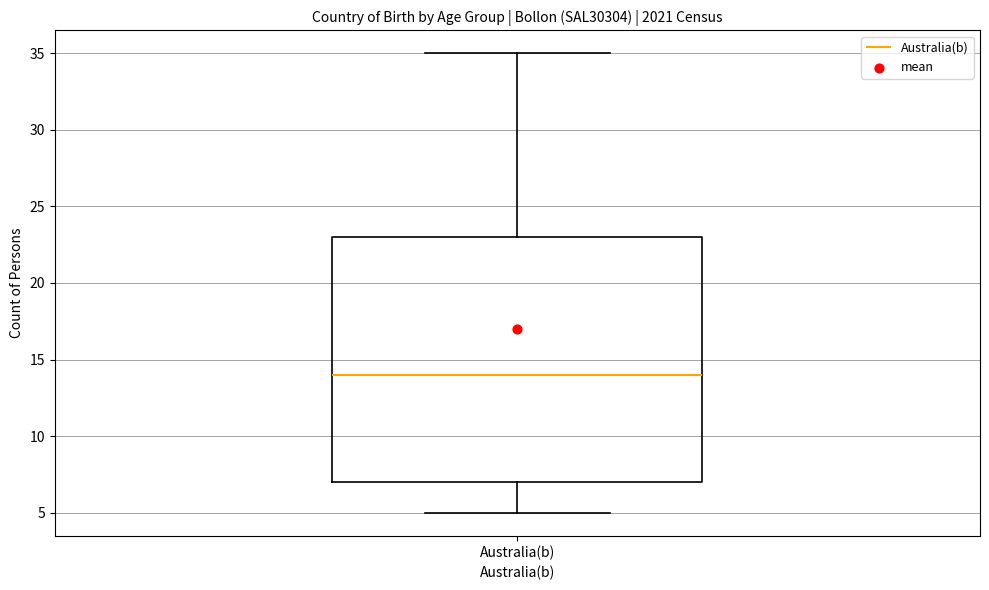

Transcribe this box plot: give where the median line is, the range the box spans, and where the two whiskers end, as read against the y-axis. The values are not printed on the chart, so give them approximately, as read against the axis.

median 14, box 7 to 23, whiskers 5 to 35